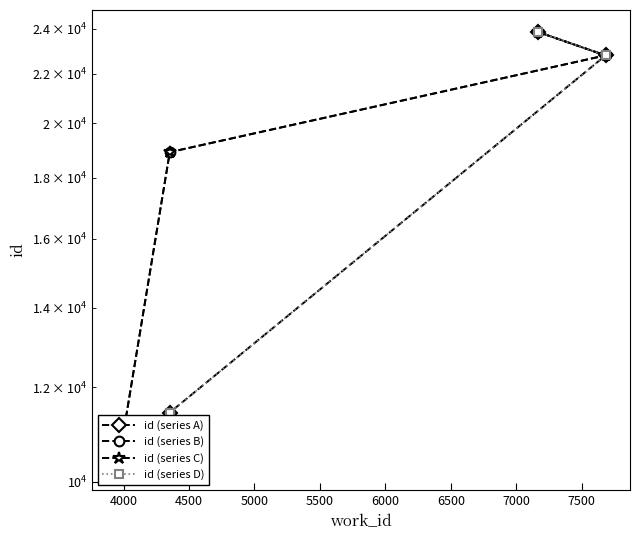

At how many categories does at least one series exceed 20932?

2